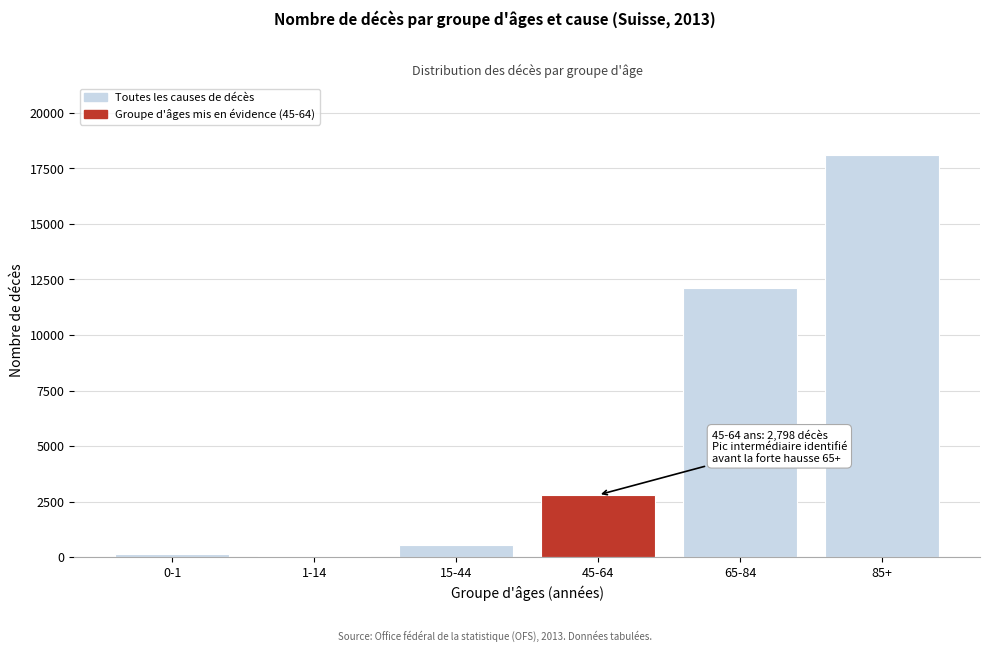

Reading left to right, extract all data points from this chart.

0-1=138	1-14=42	15-44=523	45-64=2798	65-84=12116	85+=18087